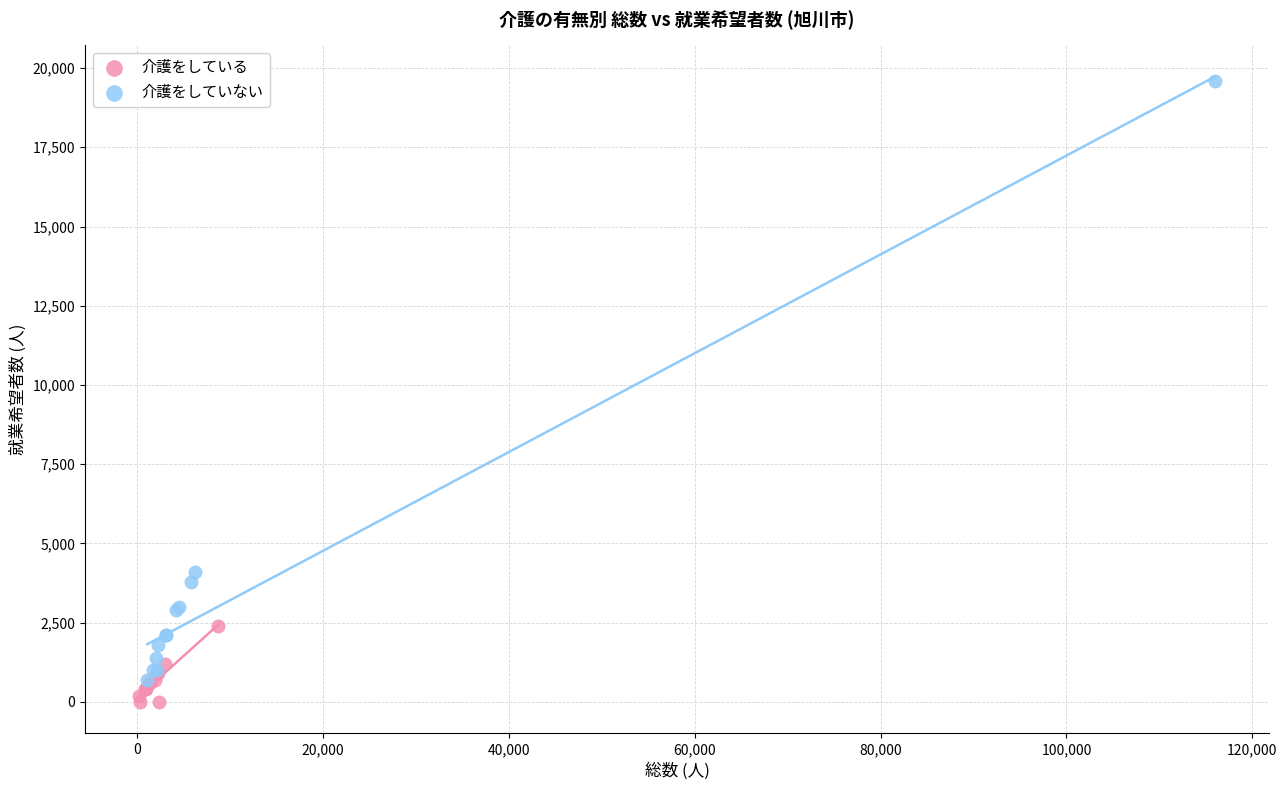

Which series contains the highest Y value?

介護をしていない